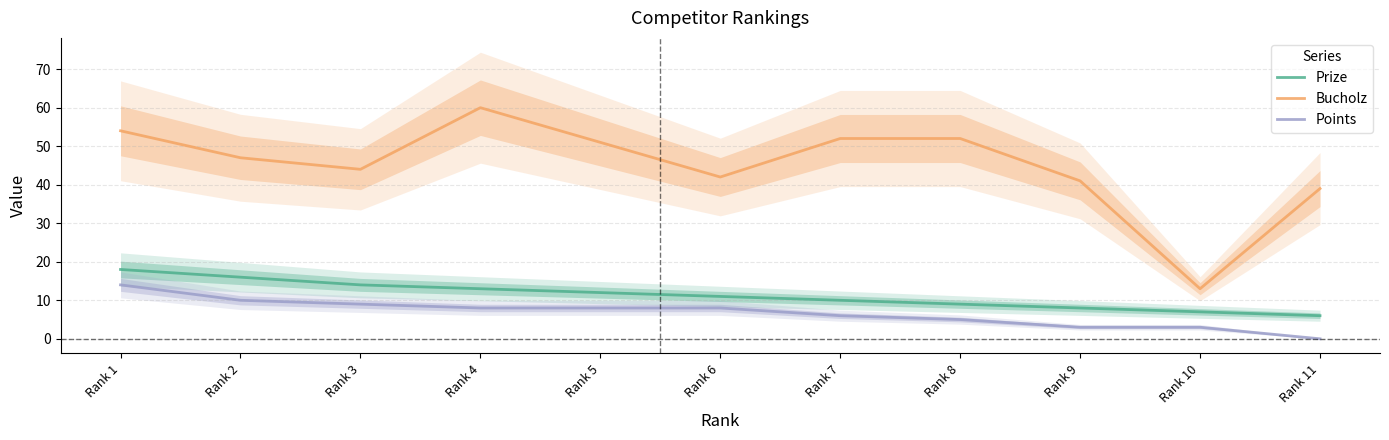

What is the difference between the Prize values at Rank 7 and Rank 1?

8